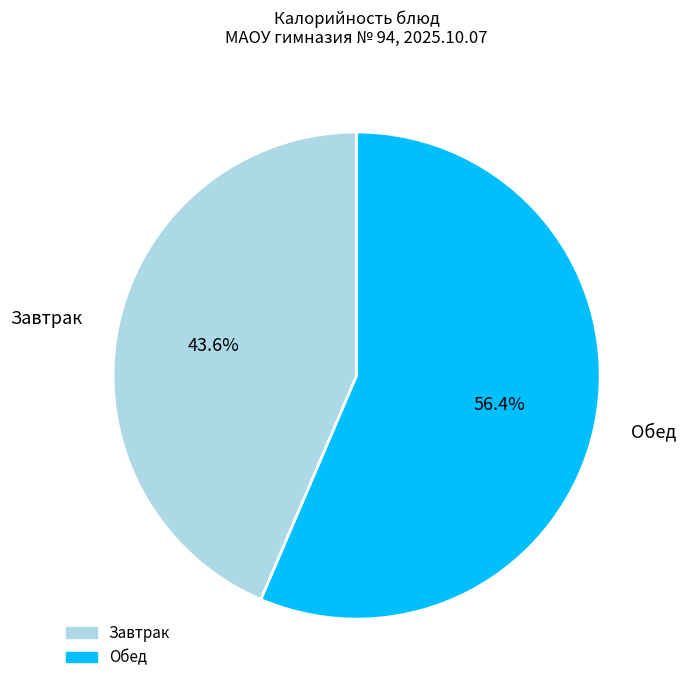

Does any single category account for the majority?

Yes